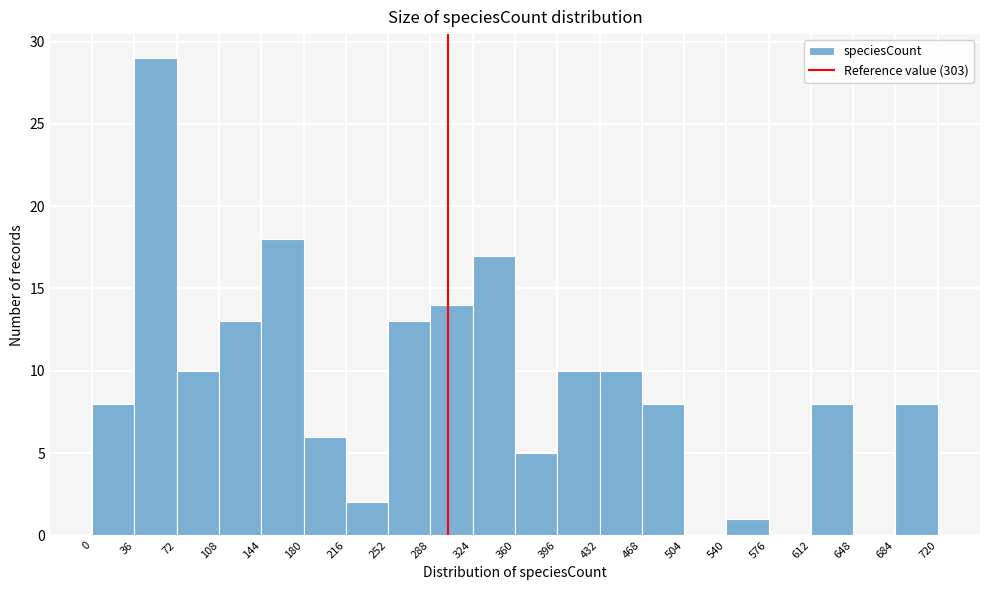

Which range on the x-axis has the tallest bar?

36 to 72